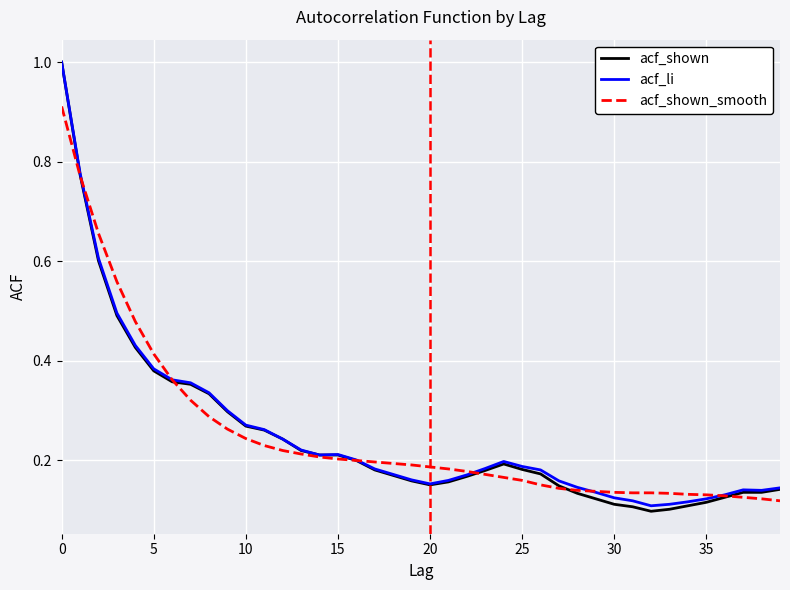

Which series has the widest spread of values?

acf_shown